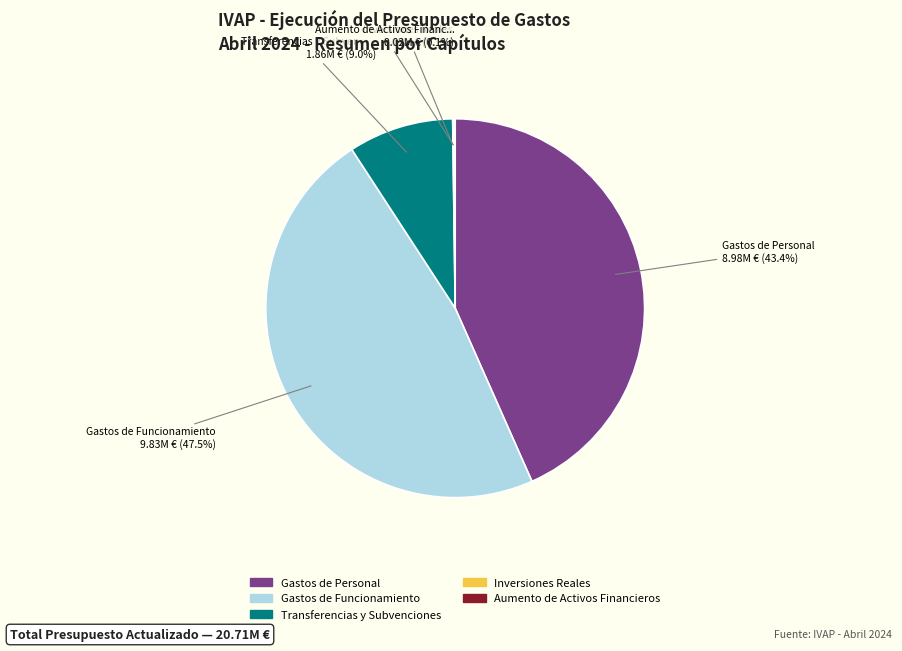

Which has a higher value, Transferencias y Subvenciones or Gastos de Personal?

Gastos de Personal